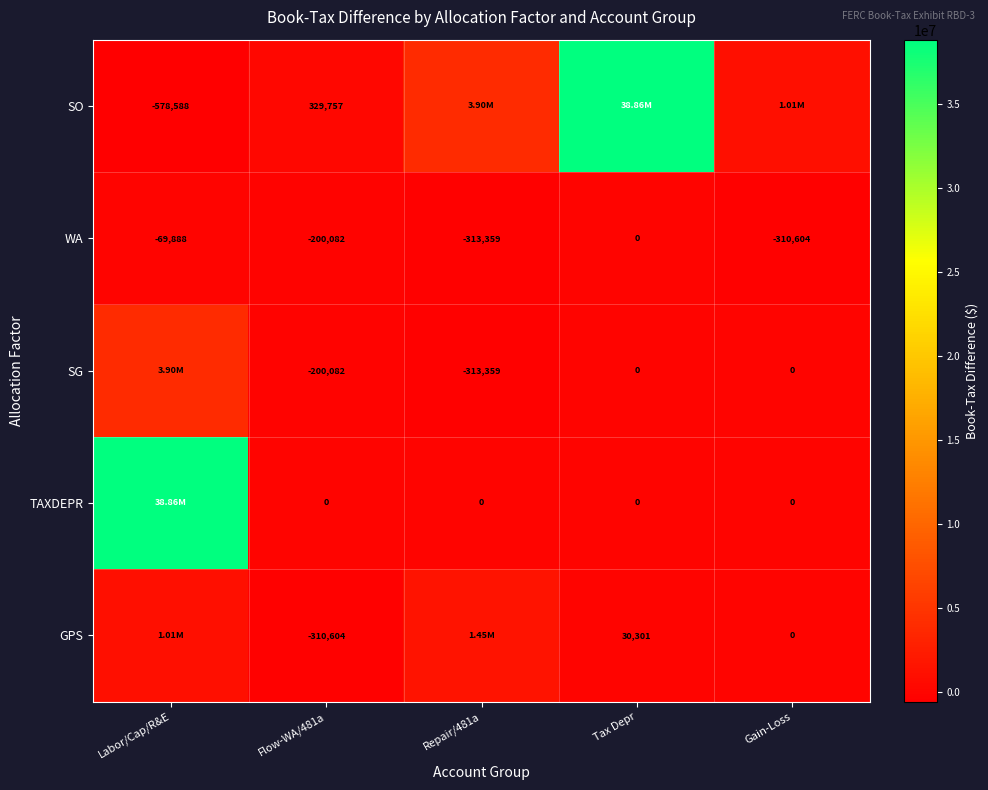

What is the average value of the WA series?

-178787